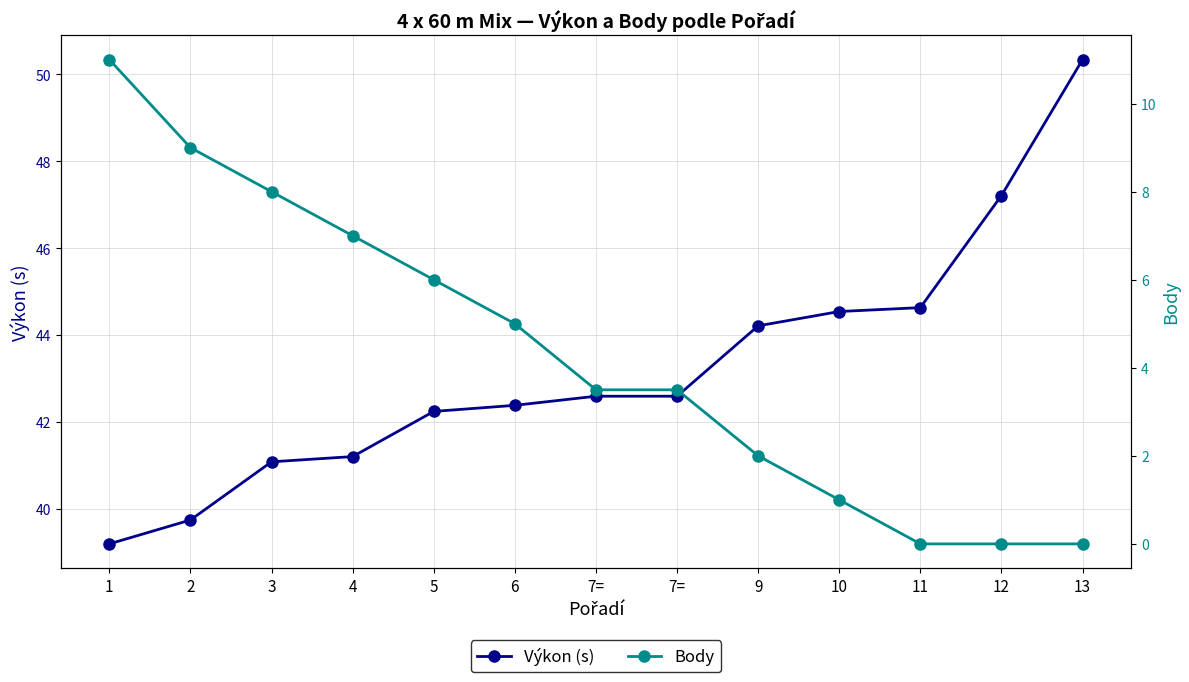

What are all the series names shown in the legend?

Výkon (s), Body